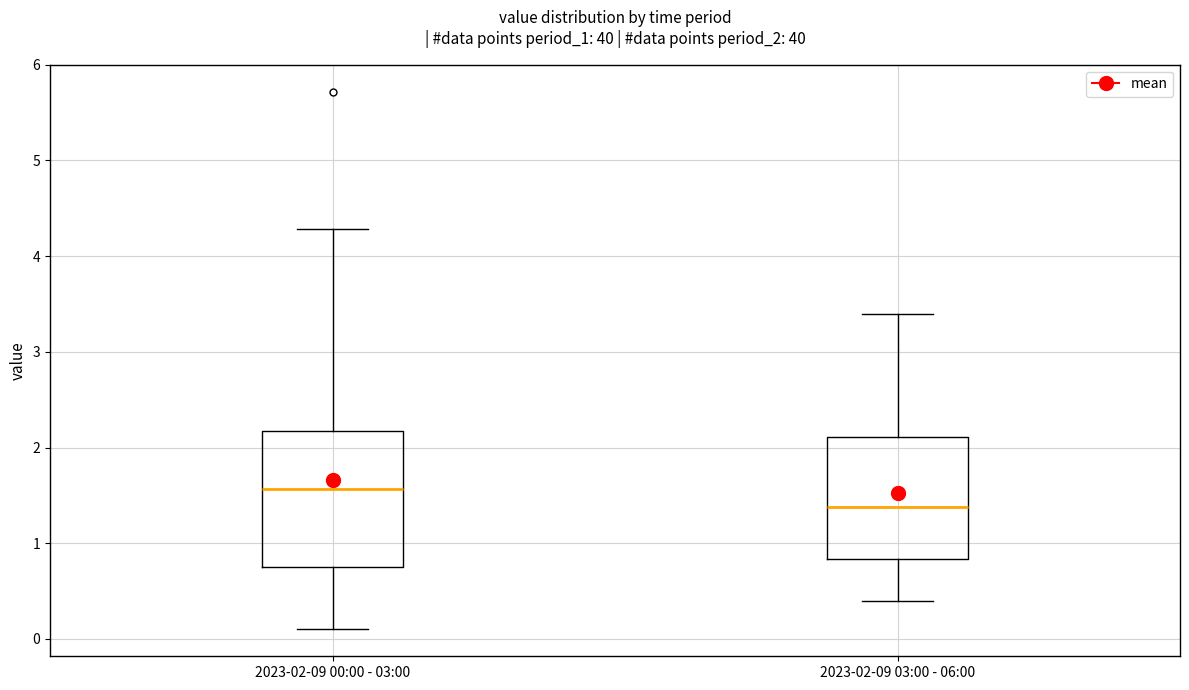

Which box is the tallest, from its lower edge to its upper edge?

2023-02-09 00:00 - 03:00